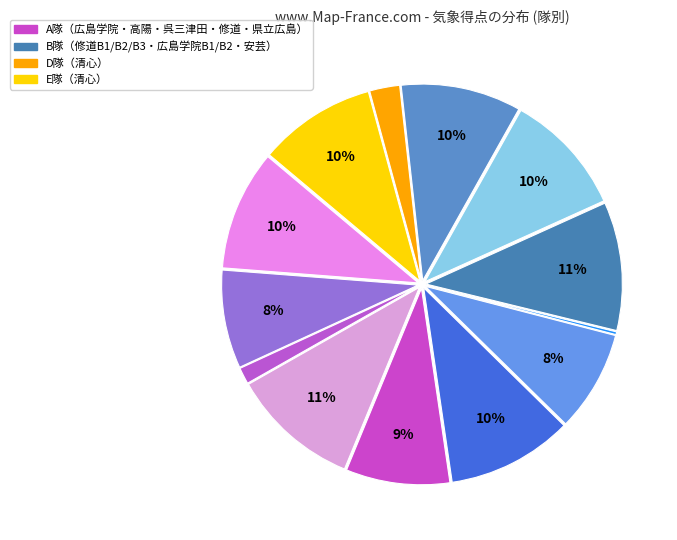

Count the number of slices in the pie.

13